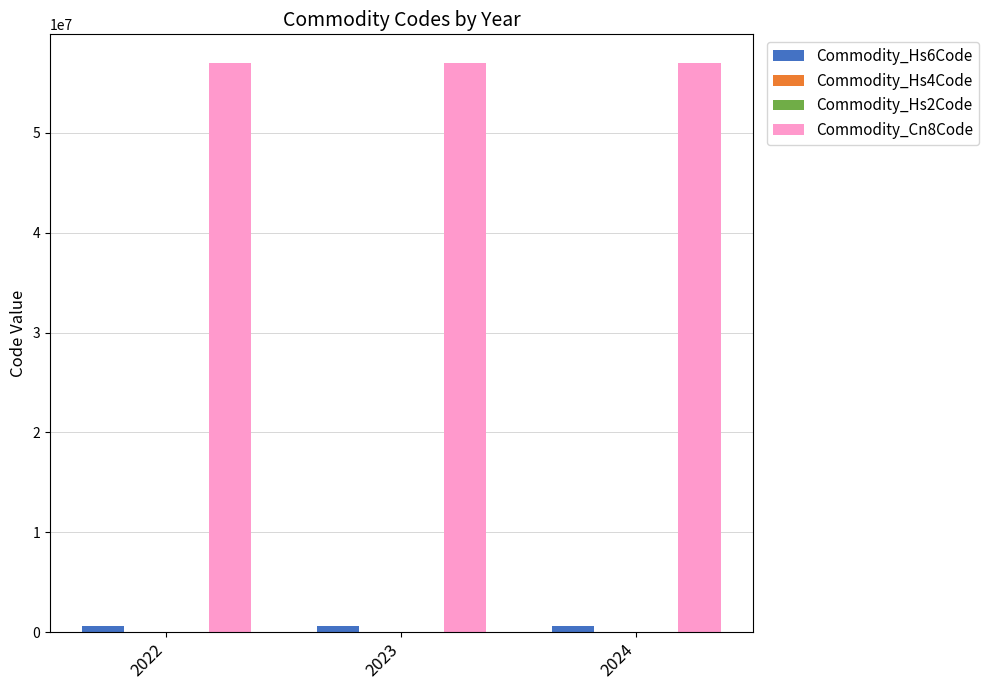

The value of Commodity_Cn8Code at 2022 is 15057967. True or false?

False